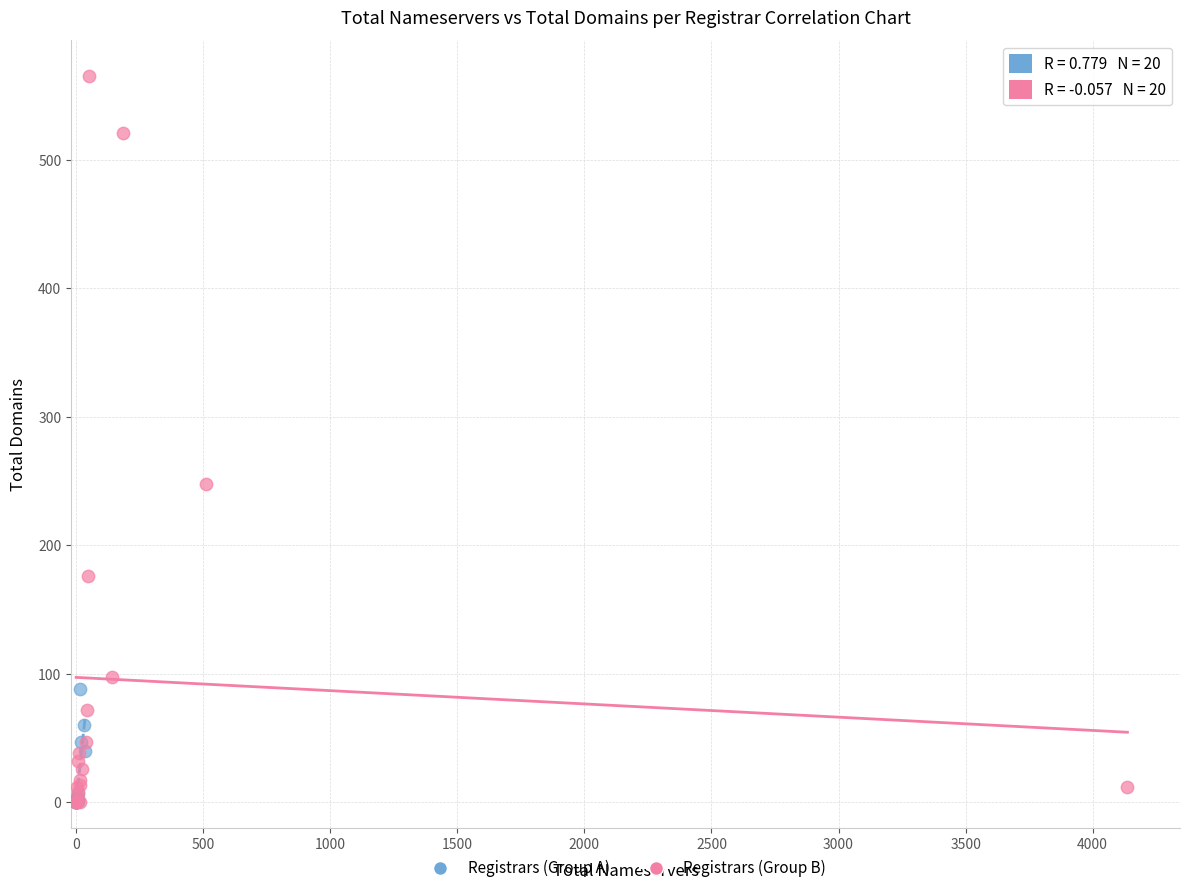

Which series reaches the maximum Y coordinate?

Registrars (Group B)